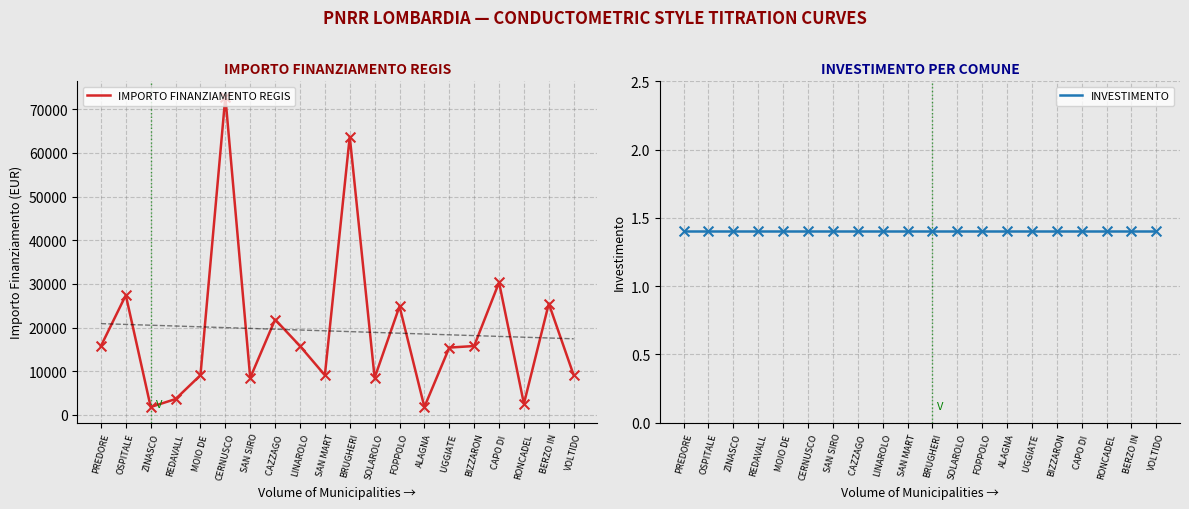

Which series has the largest total across all categories?

IMPORTO FINANZIAMENTO REGIS